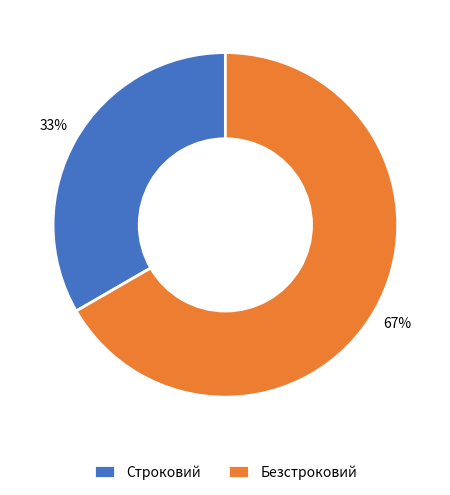

To the nearest percent, what is the average slice percentage?

50%